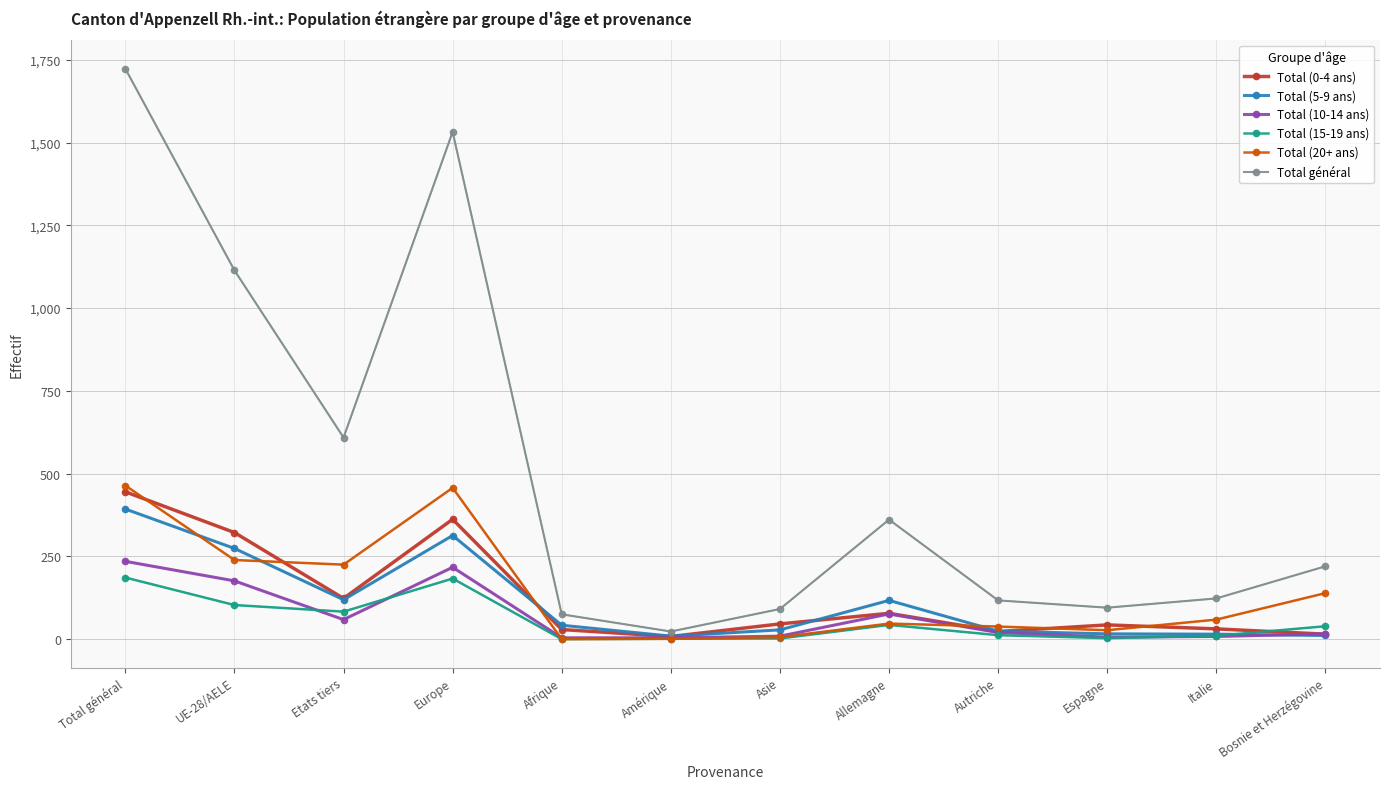

Which series changed the most between Italie and Bosnie et Herzégovine?

Total général